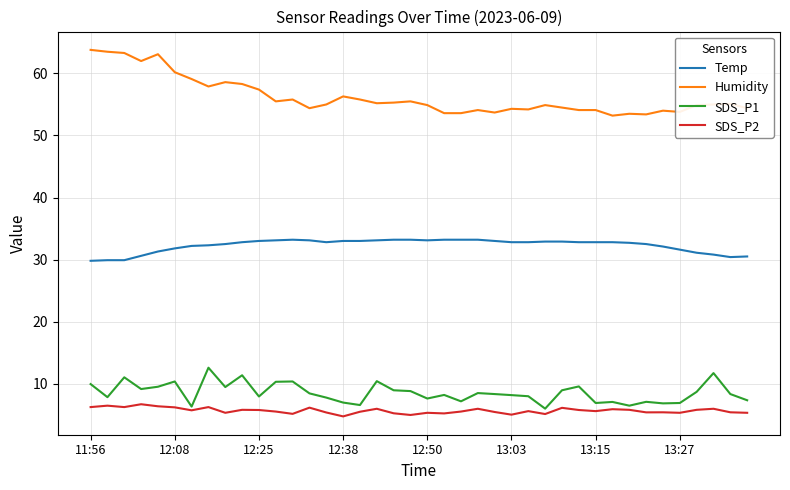

Rank the series by their maximum value, from lowest to highest.

SDS_P2, SDS_P1, Temp, Humidity